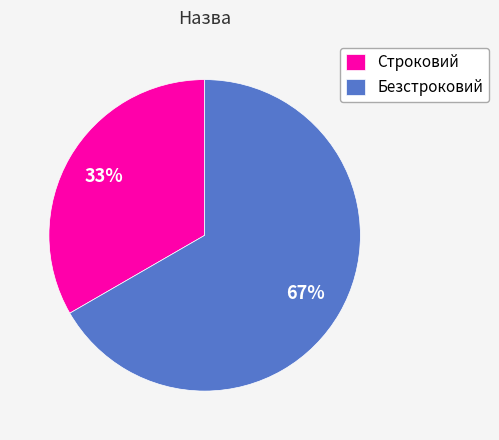

Is the sum of Безстроковий and Строковий greater than half?

Yes